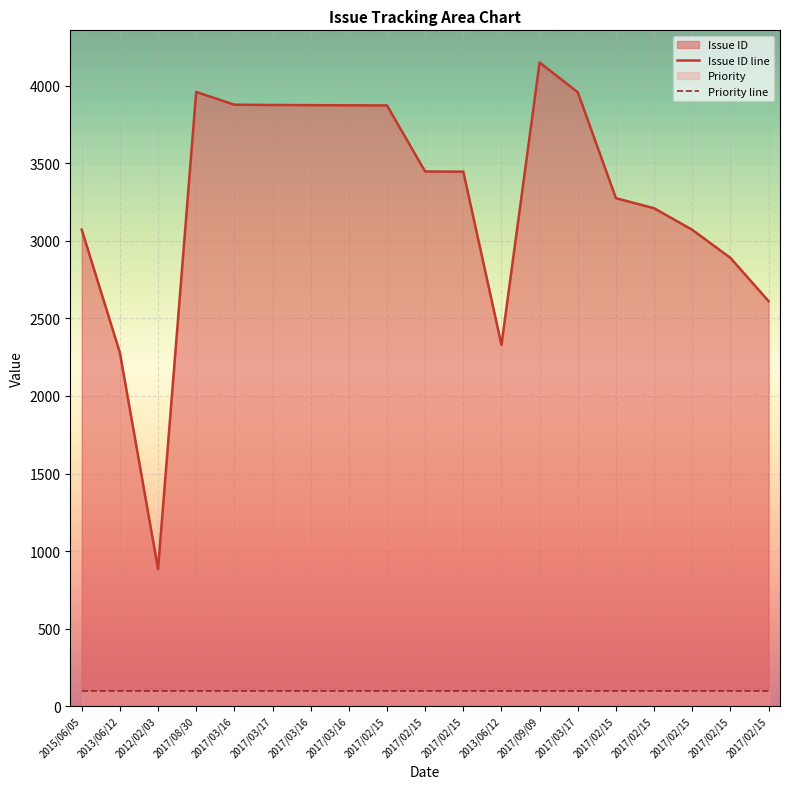

What is the label of the 8th point from the left?

2017/03/16